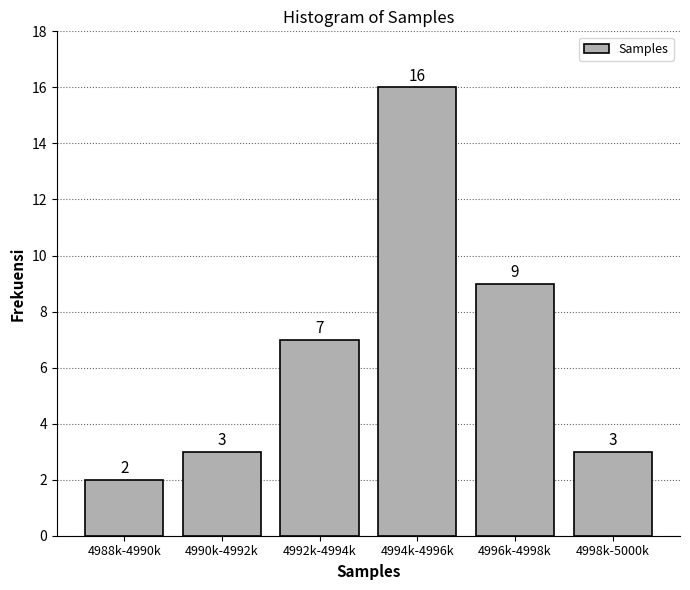

Reading left to right, transcribe all the data shown in this chart.

4988k-4990k=2	4990k-4992k=3	4992k-4994k=7	4994k-4996k=16	4996k-4998k=9	4998k-5000k=3